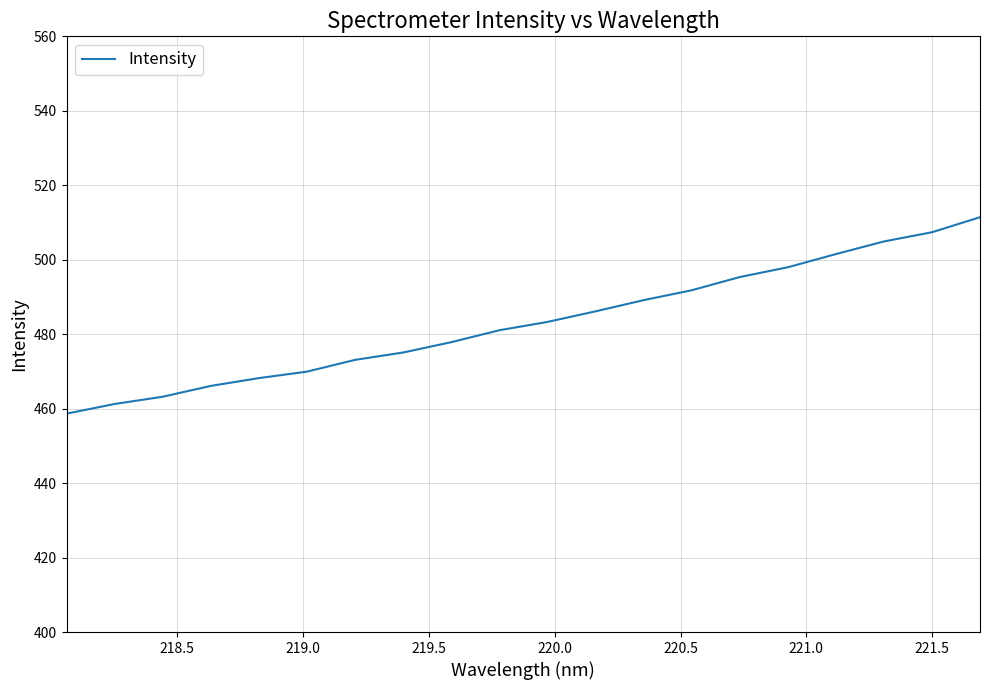

What is the difference between the maximum and minimum values?

52.8